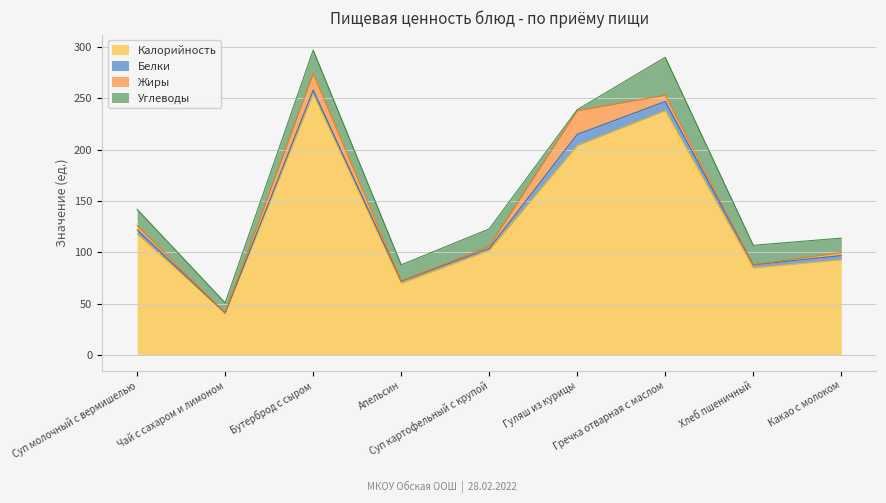

True or false: Белки and Калорийность intersect in this chart.

False